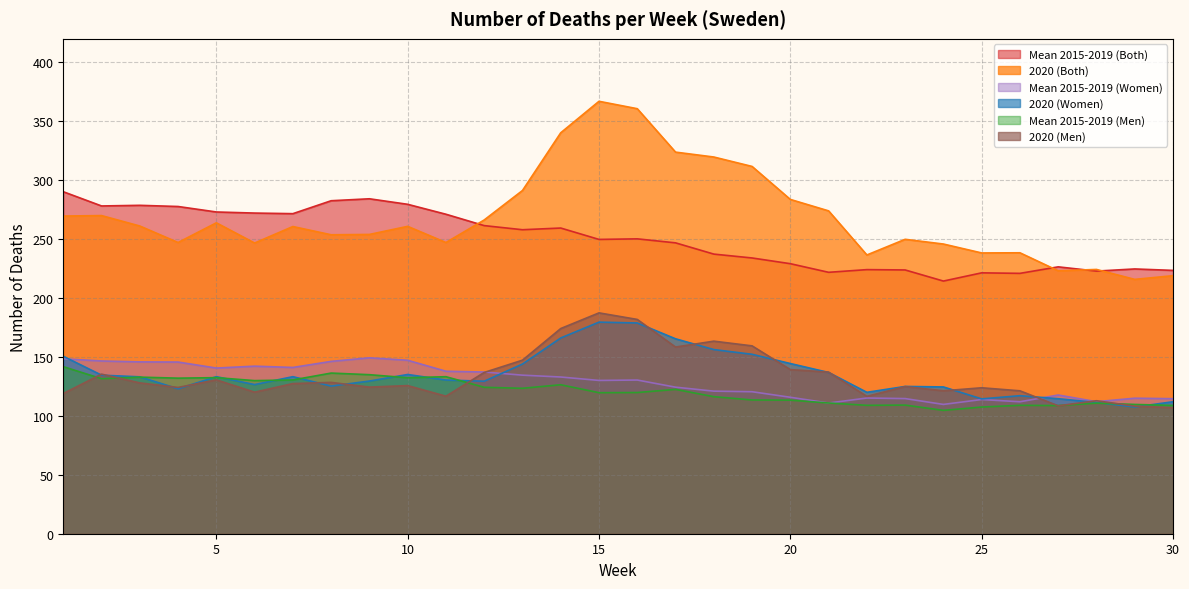

Is it true that Mean 2015-2019 (Women) equals 198.6 at 21?

False